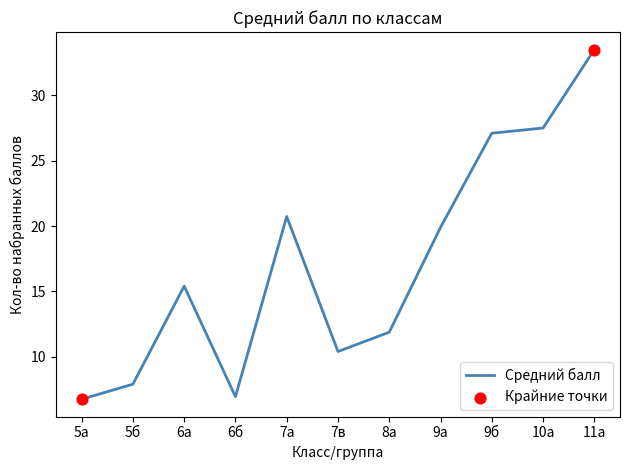

What is the ratio of the value at 8а to the value at 10а?

0.4